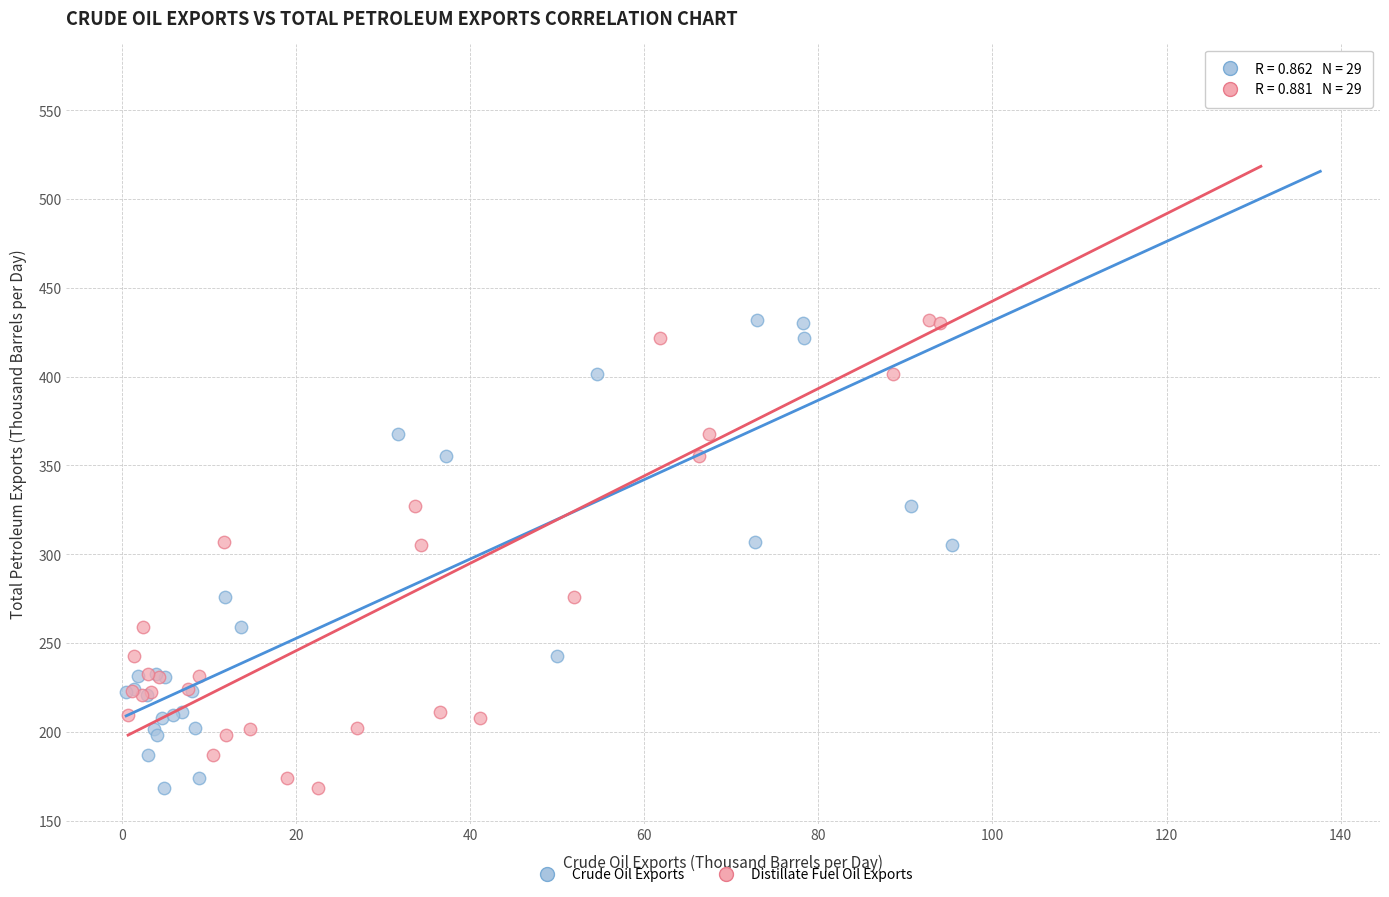

What are all the series names shown in the legend?

Crude Oil Exports, Distillate Fuel Oil Exports